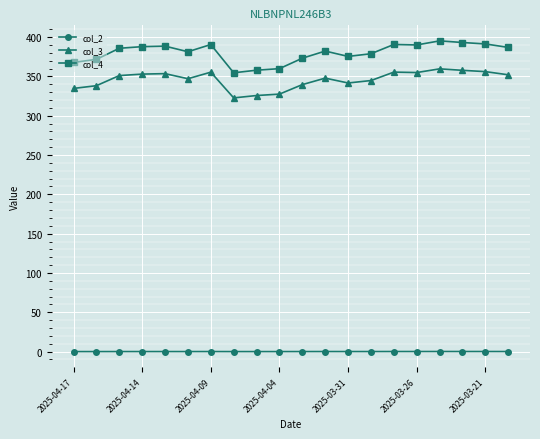

What is the value of the col_3 point at the 17th from the left?

359.6